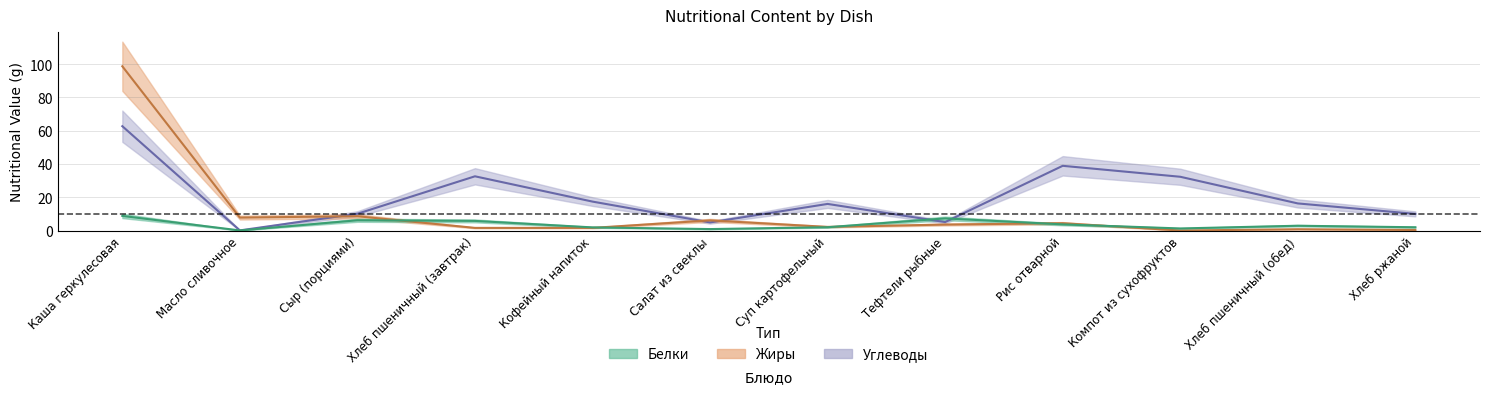

What is the difference between the Жиры values at Рис отварной and Хлеб ржаной?

4.1